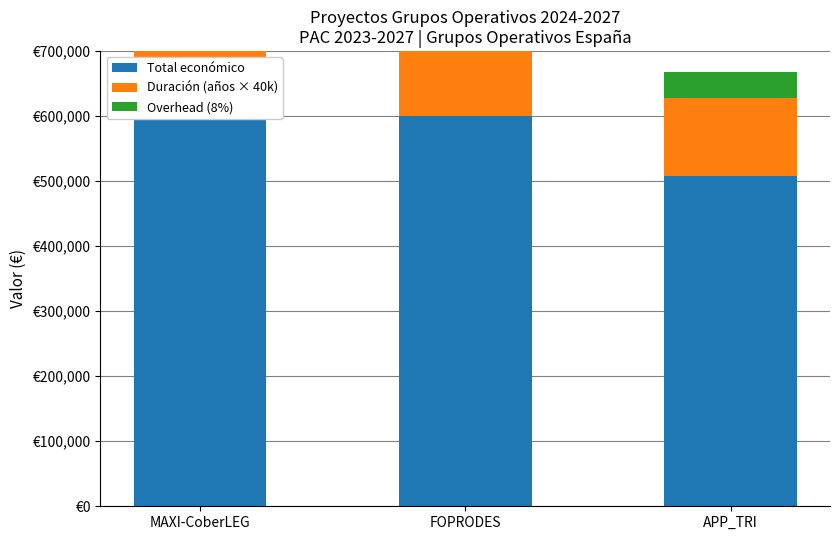

List the series in order of their peak value, highest first.

Total económico, Duración (años × 40k), Overhead (8%)